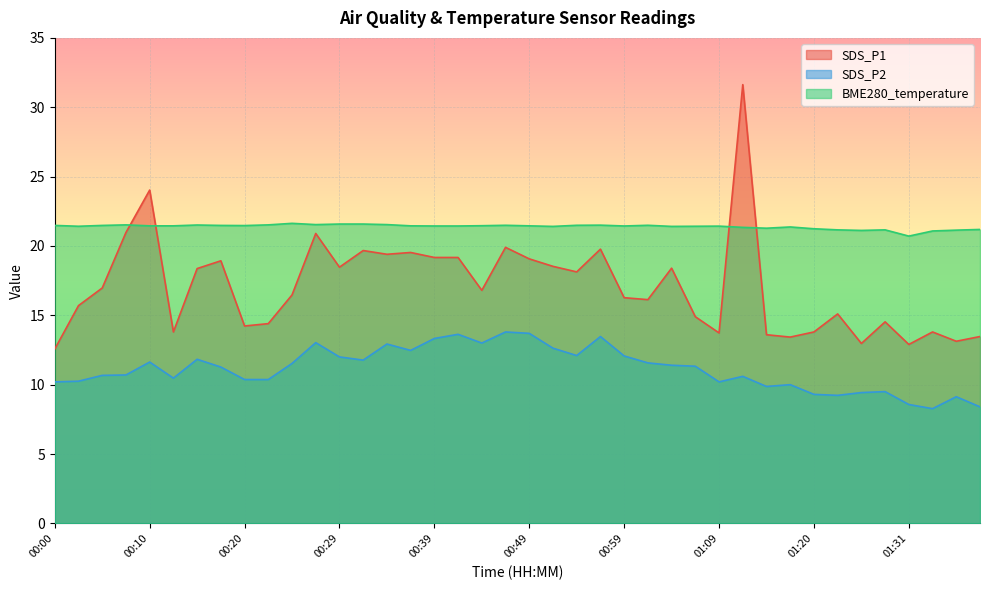

Reading left to right, extract all data points from this chart.

SDS_P1: 12.6	15.7	17.0	21.0	24.0	13.8	18.4	18.9	14.2	14.4	16.5	20.9	18.5	19.7	19.4	19.5	19.2	19.2	16.8	19.9	19.1	18.5	18.1	19.8	16.3	16.1	18.4	14.9	13.7	31.6	13.6	13.4	13.8	15.1	13.0	14.5	12.9	13.8	13.1	13.5
SDS_P2: 10.2	10.2	10.7	10.7	11.6	10.5	11.8	11.3	10.4	10.4	11.5	13.0	12.0	11.8	12.9	12.5	13.3	13.6	13.0	13.8	13.7	12.6	12.1	13.5	12.1	11.6	11.4	11.3	10.2	10.6	9.9	10.0	9.3	9.2	9.4	9.5	8.6	8.3	9.1	8.4
BME280_temperature: 21.5	21.4	21.5	21.5	21.4	21.4	21.5	21.5	21.5	21.5	21.6	21.5	21.6	21.6	21.5	21.4	21.4	21.4	21.5	21.5	21.4	21.4	21.5	21.5	21.4	21.5	21.4	21.4	21.4	21.3	21.3	21.4	21.2	21.2	21.1	21.2	20.7	21.1	21.1	21.2